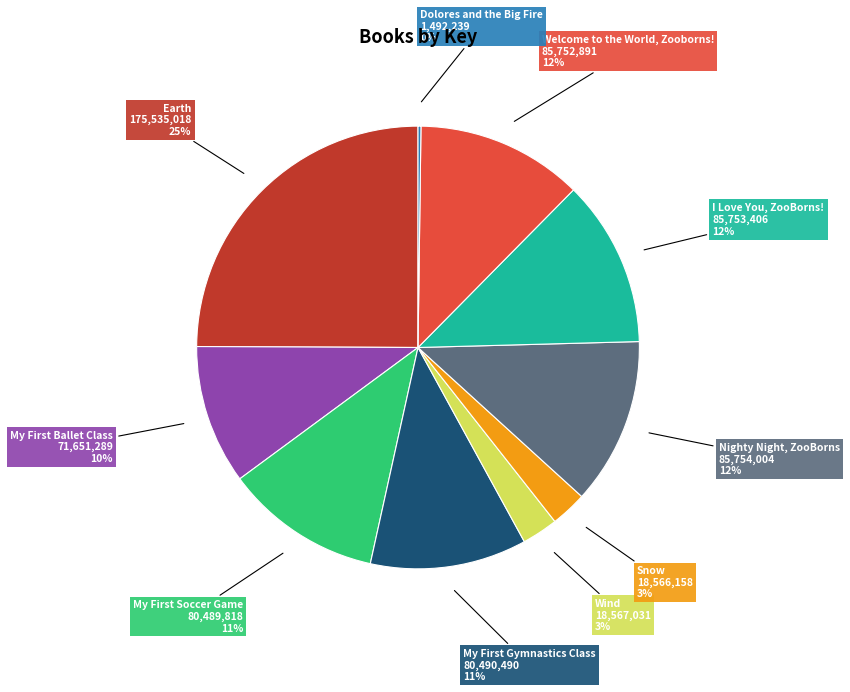

What is the largest slice in the pie chart?

Earth